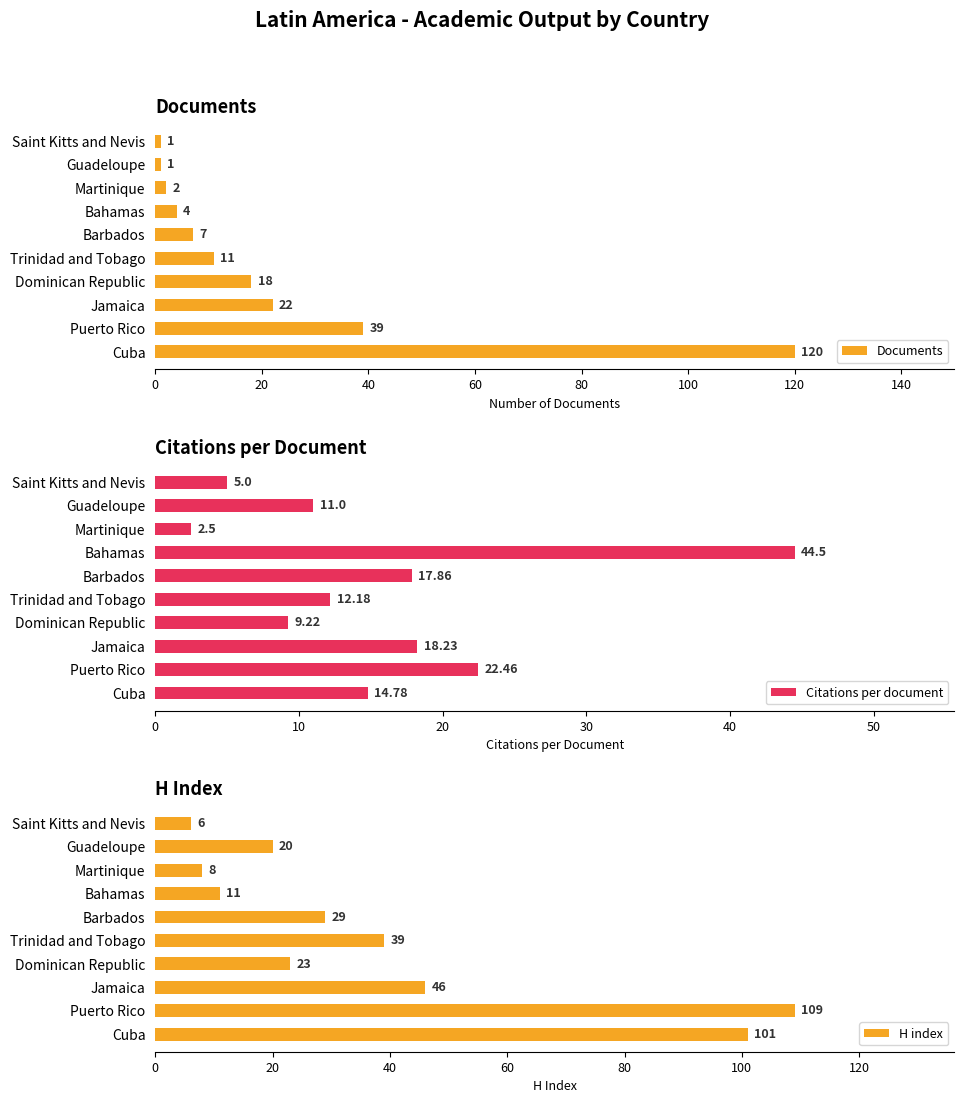

Where is H index nearest to the value 57?

Jamaica